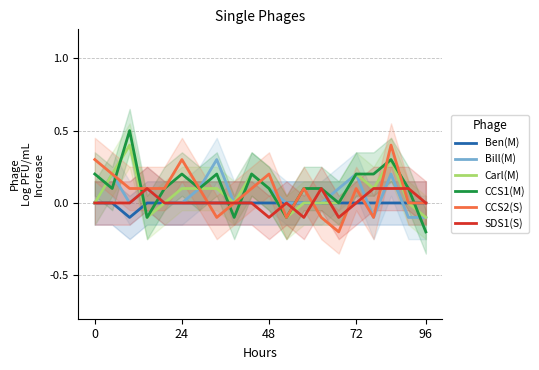

The Ben(M) series shows -0.0 at 48. True or false?

True